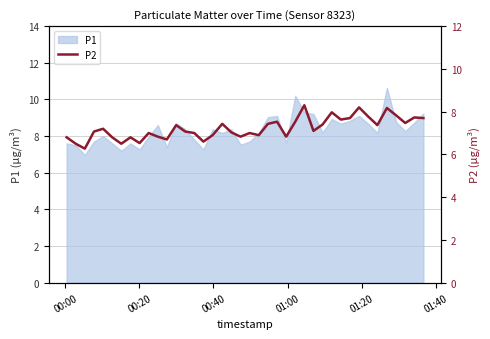

What is the lowest value of the P1 series?

7.0